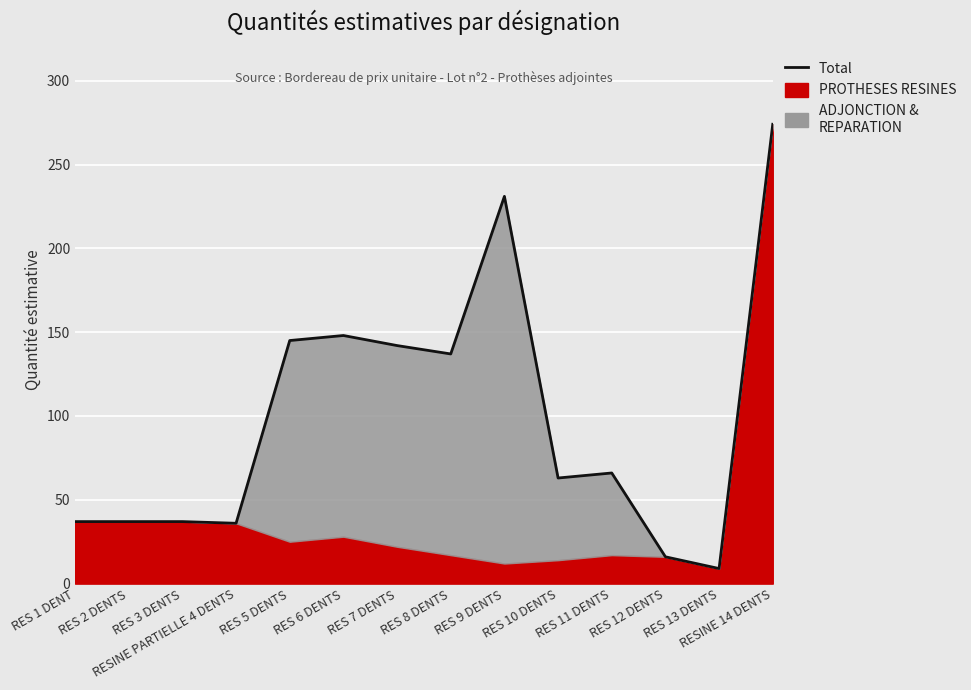

Which has a higher value, RESINE 14 DENTS or RES 9 DENTS?

RESINE 14 DENTS